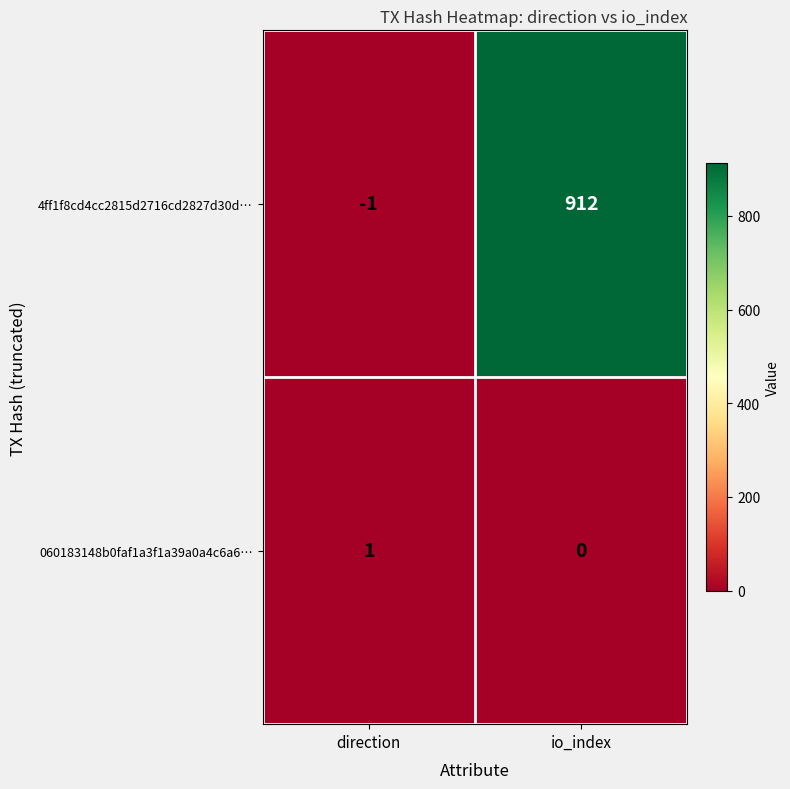

At which category is the sum across all series the highest?

io_index